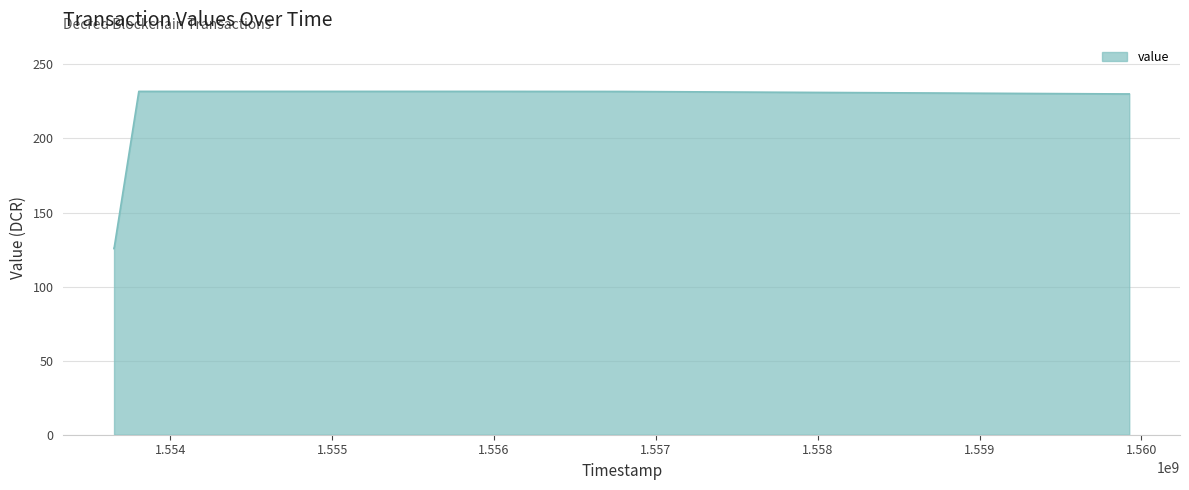

What is the smallest value displayed?

125.6